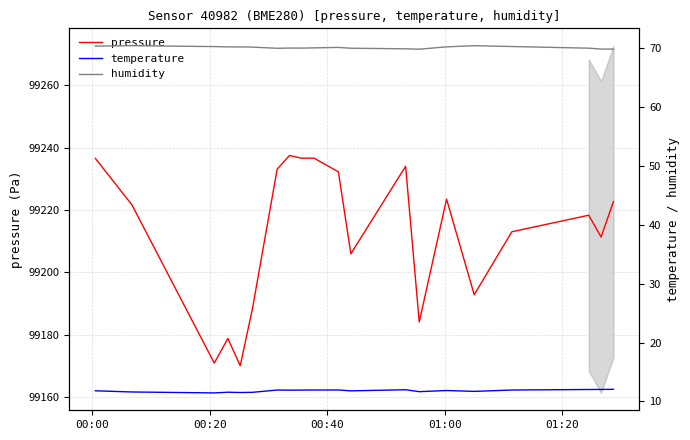

What is the average value of the pressure series?

99212.4